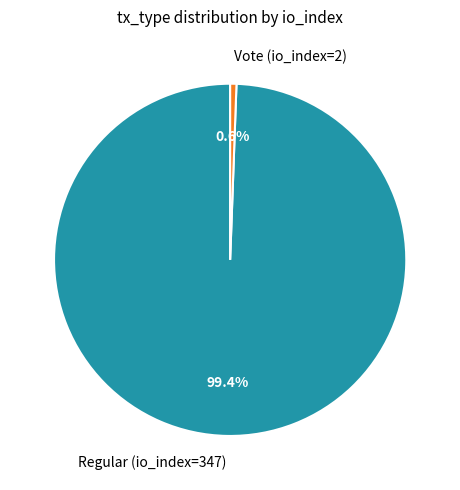

Between Vote (io_index=2) and Regular (io_index=347), which is larger?

Regular (io_index=347)